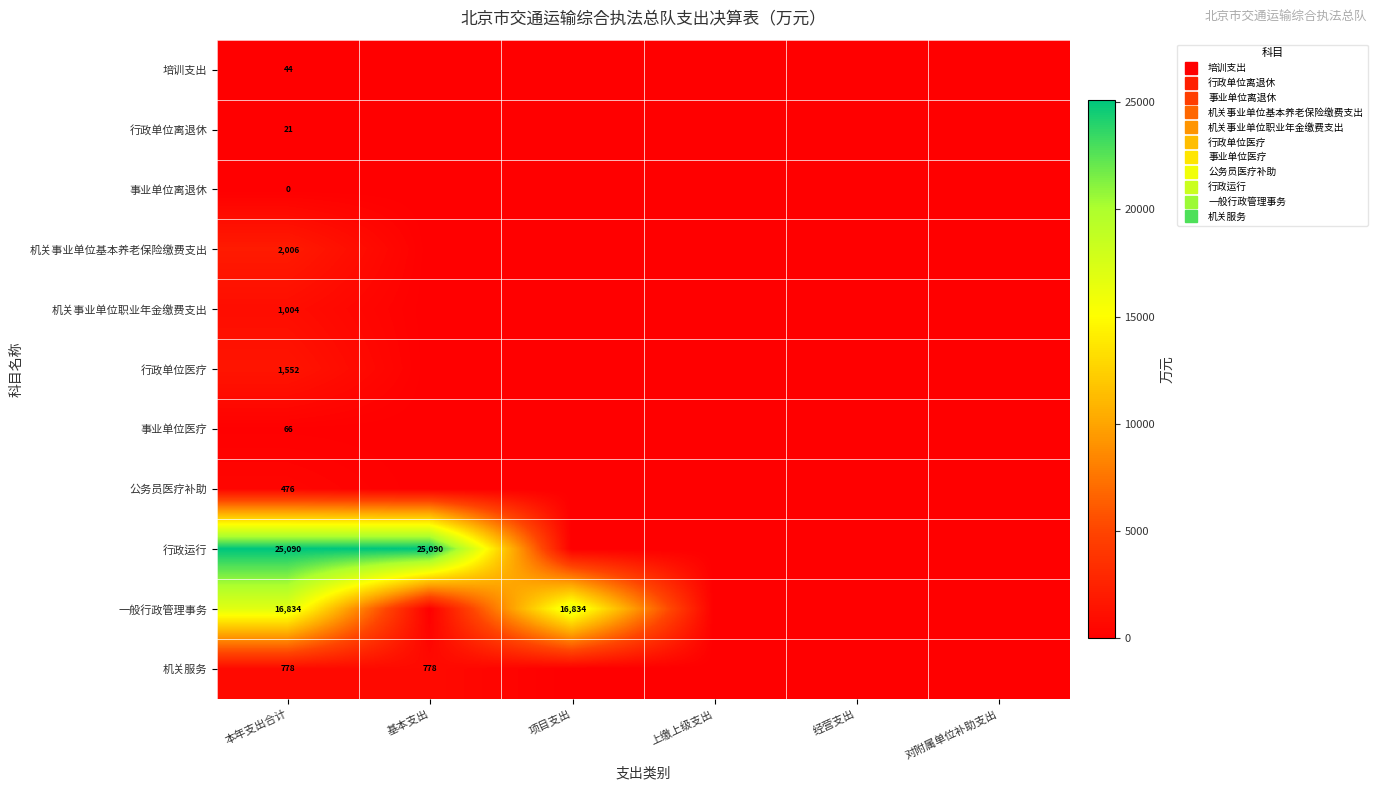

The value of 机关事业单位基本养老保险缴费支出 at 项目支出 is -1037.7. True or false?

False